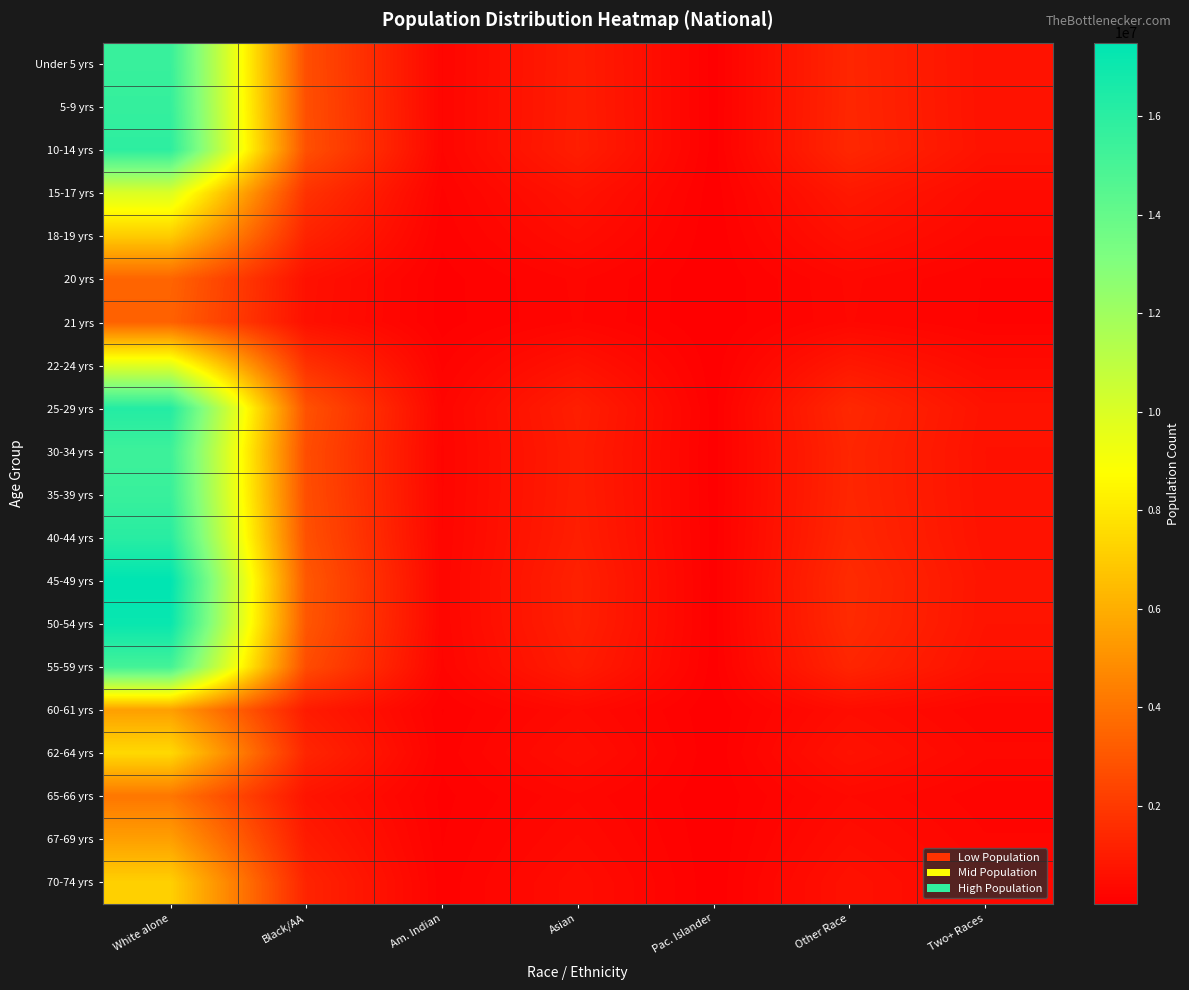

At which category is the sum across all series the highest?

White alone